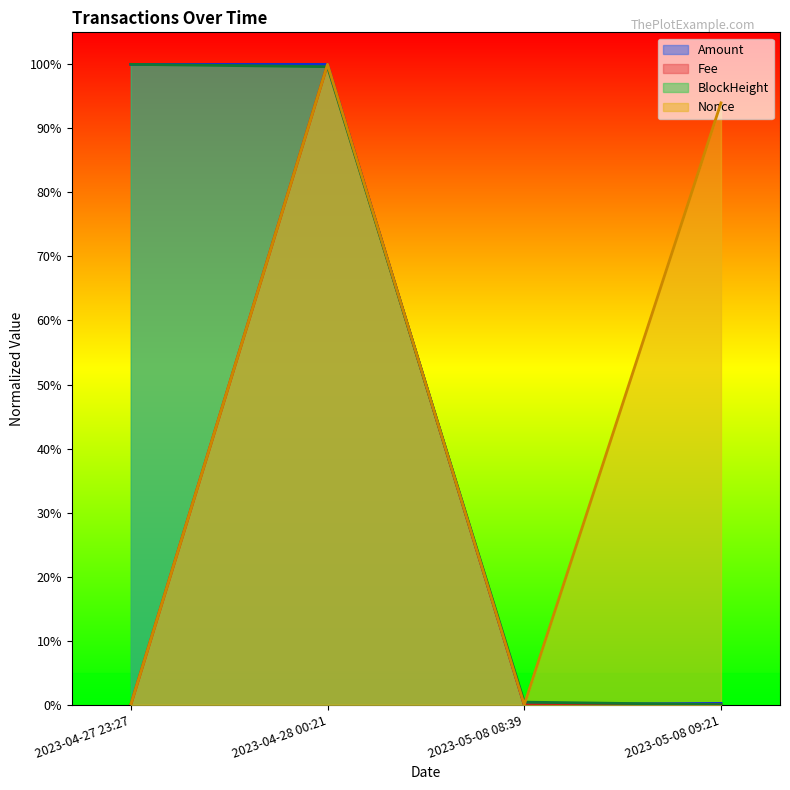

Is the value of Amount at 2023-04-27 23:27 greater than the value of BlockHeight at 2023-05-08 08:39?

Yes